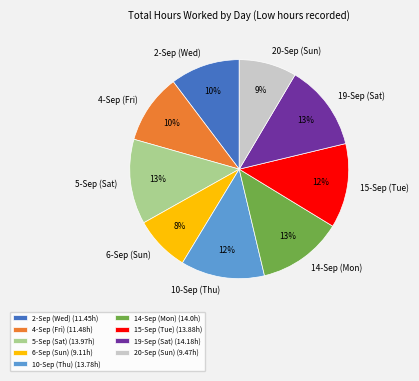

Is there any slice that represents more than half of the pie?

No